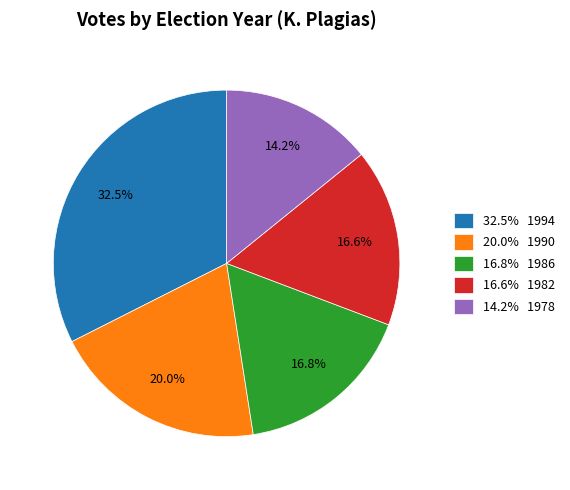

What percentage is NOT represented by 14.2% 1978?

85.8%